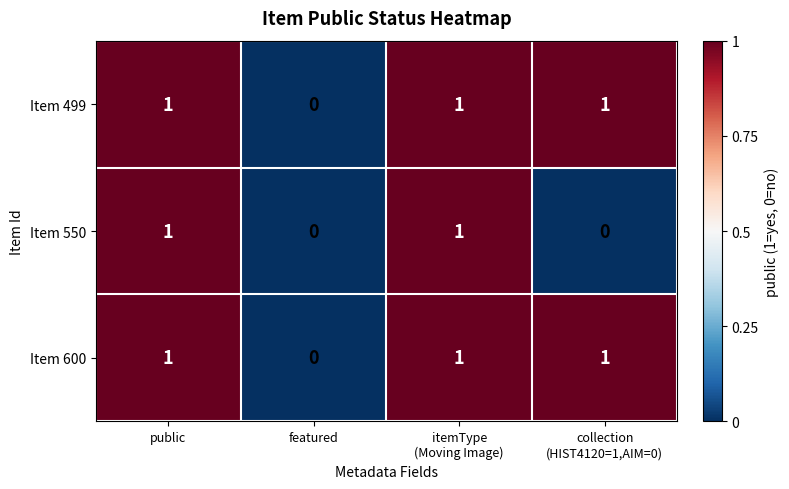

At which label is Item 499 closest to 0?

featured